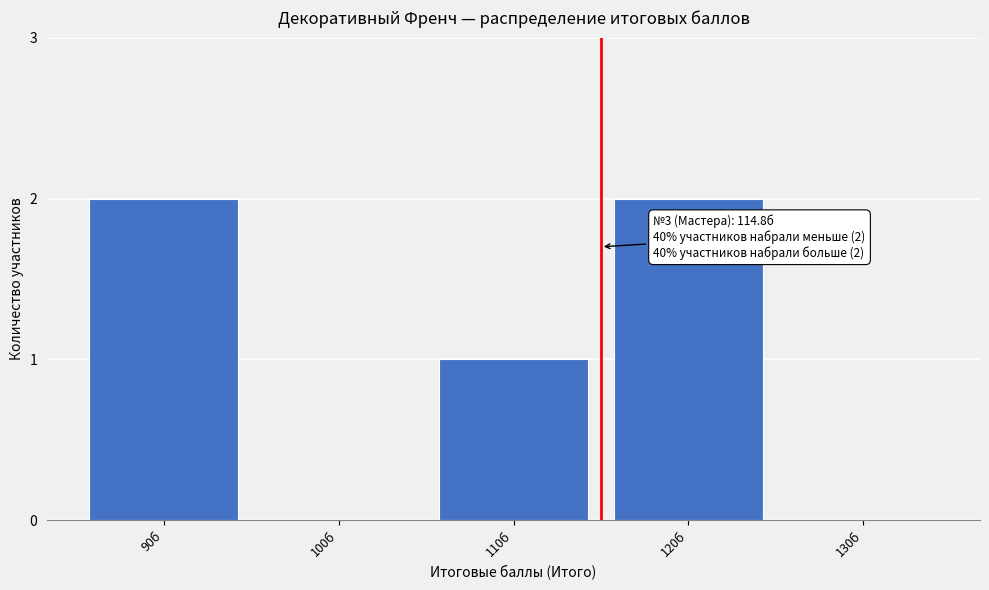

Reading right to left, transcribe all the data shown in this chart.

130б=0	120б=2	110б=1	100б=0	90б=2